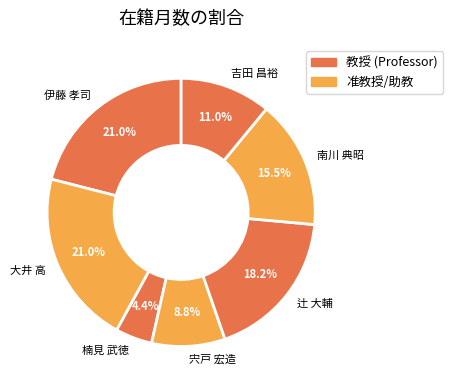

Which category has the smallest portion of the pie?

楠見 武徳